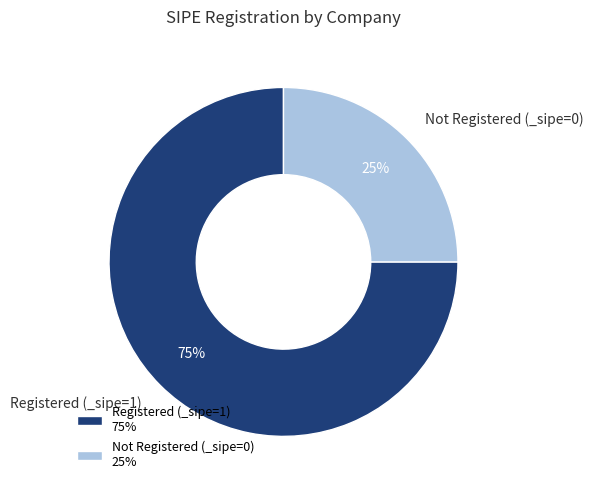

True or false: Registered (_sipe=1) accounts for 66% of the total.

False